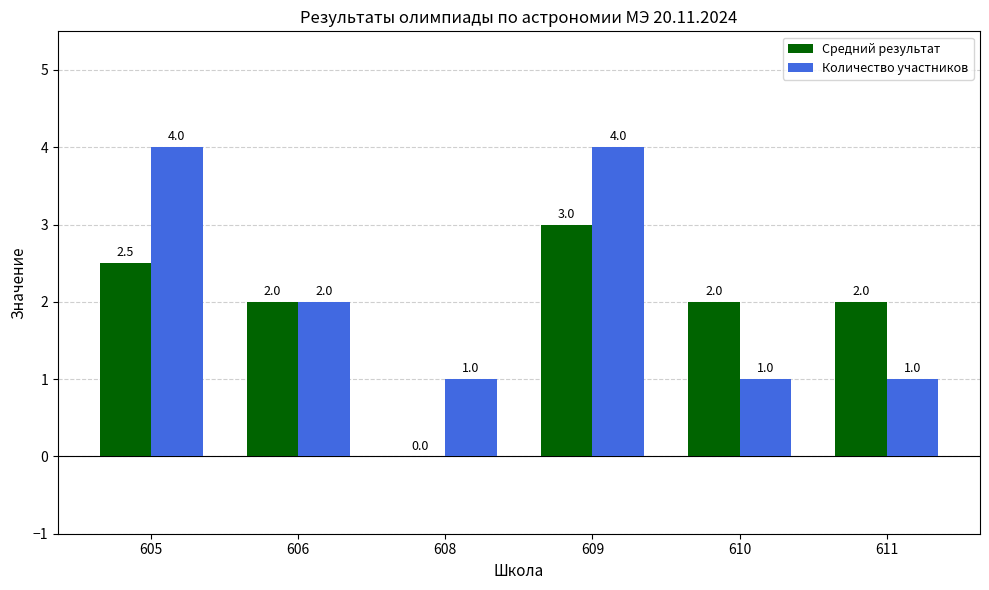

What is the highest value of the Количество участников series?

4.0